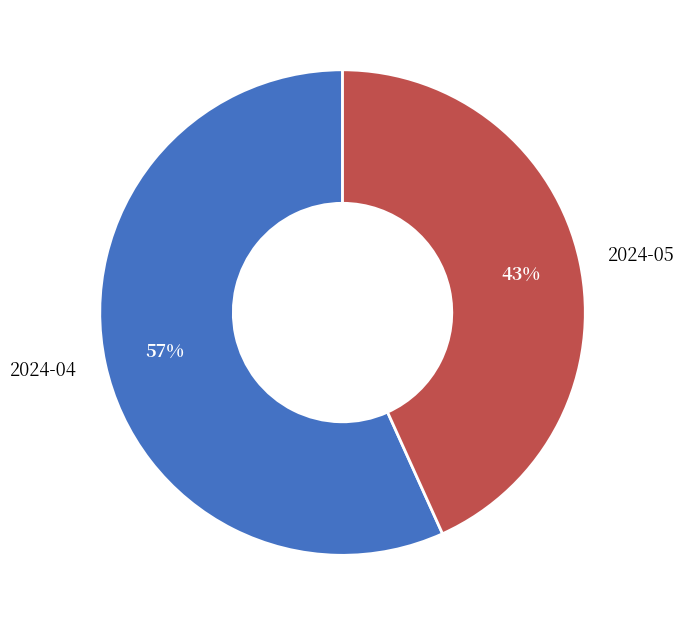

Approximately how many times larger is the value at 2024-05 compared to 2024-04?

0.8